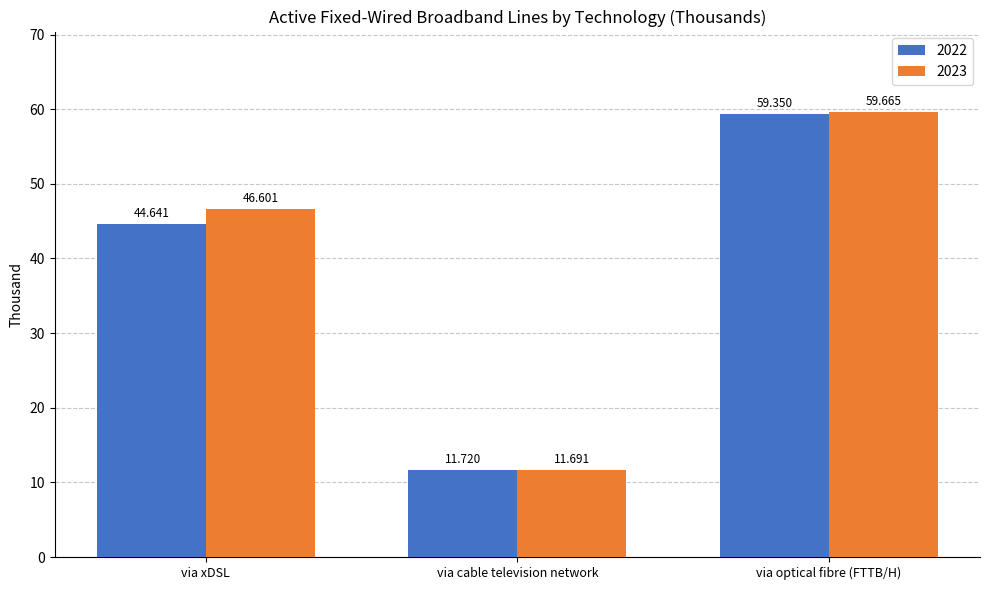

How many groups of bars are there?

3